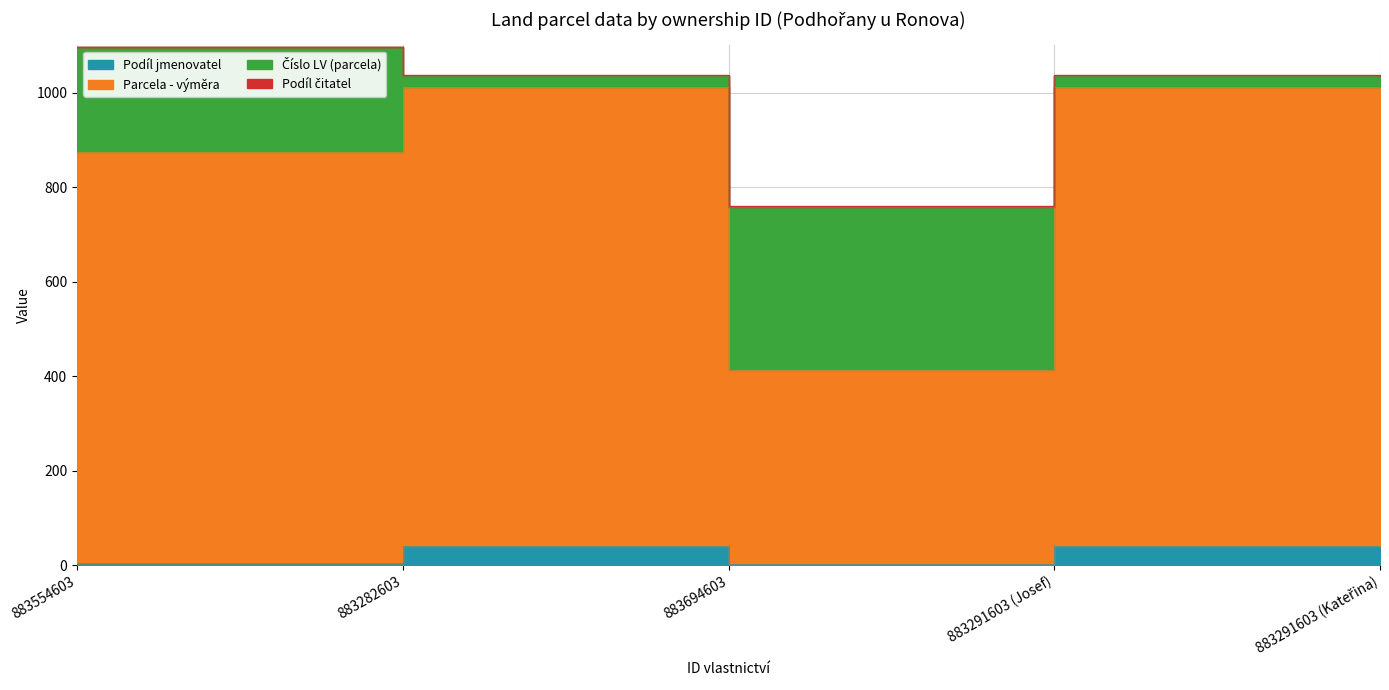

What is the sum of all Parcela - výměra values?

4319